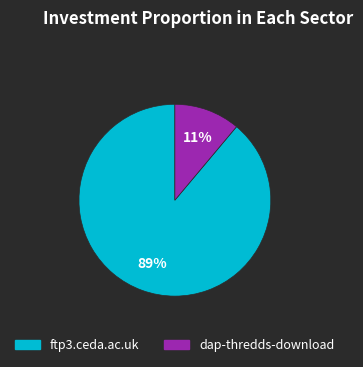

Between dap-thredds-download and ftp3.ceda.ac.uk, which is larger?

ftp3.ceda.ac.uk